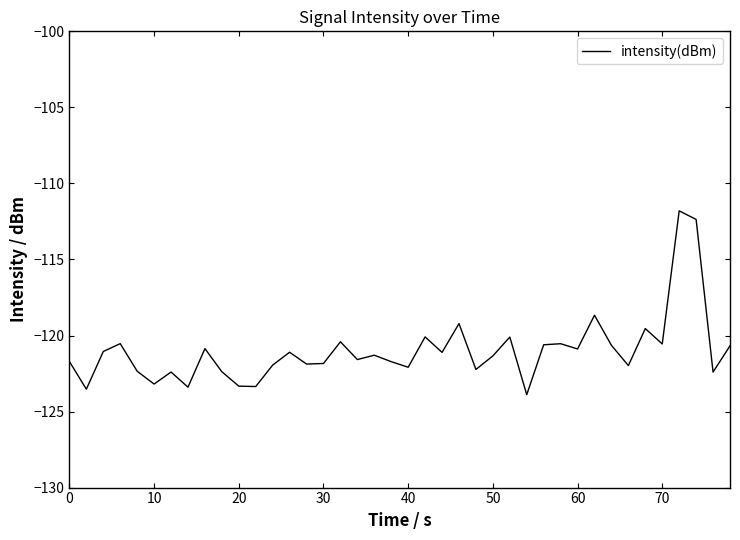

What is the difference between the maximum and minimum values?

12.1